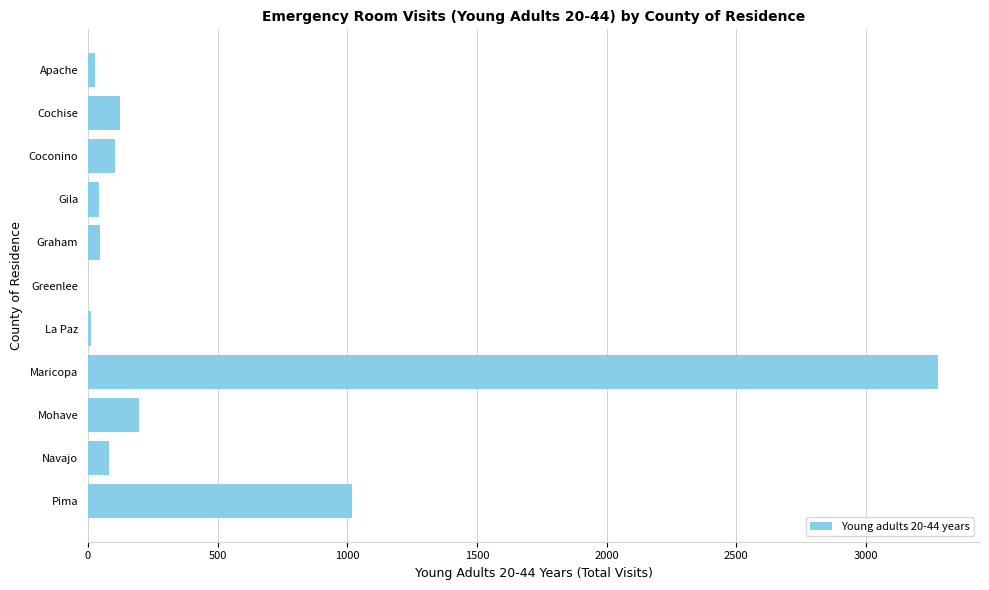

What is the maximum value shown in the chart?

3276